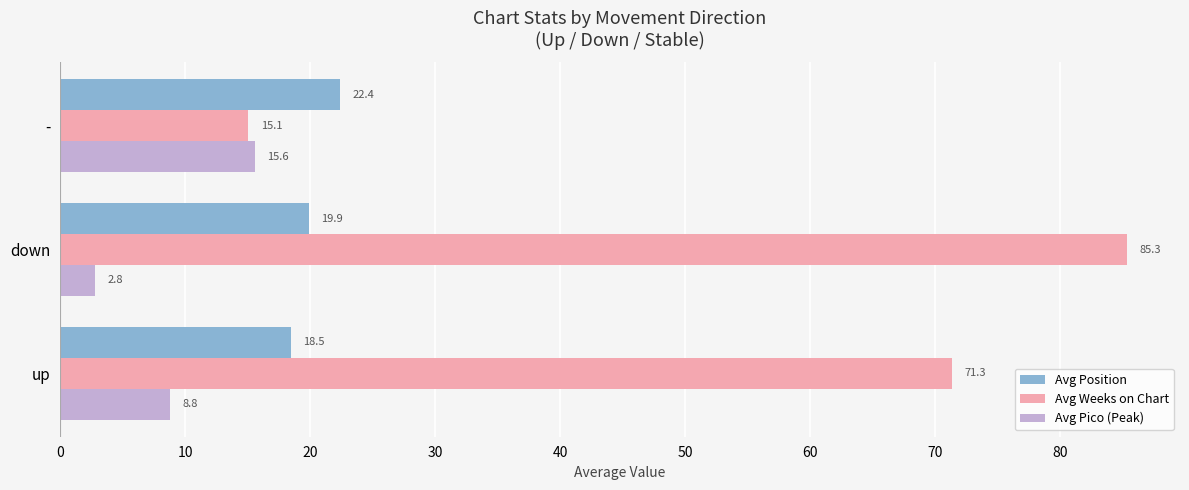

The value of Avg Pico (Peak) at up is 8.8. True or false?

True